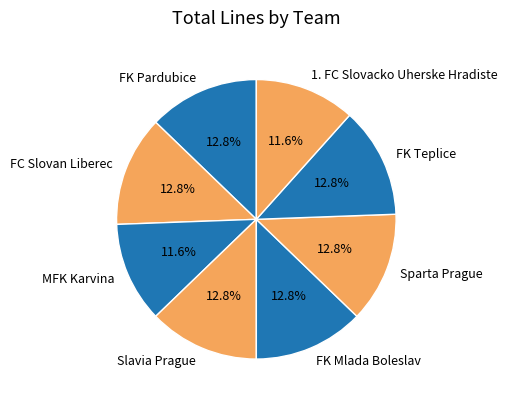

What is the ratio of the value at Sparta Prague to the value at Slavia Prague?

1.0